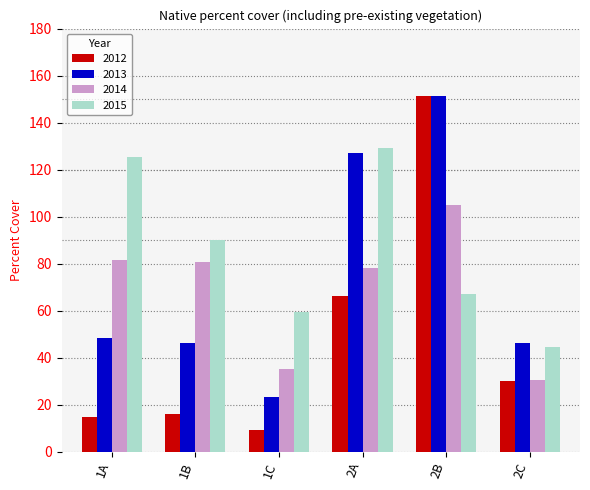

What are all the series names shown in the legend?

2012, 2013, 2014, 2015